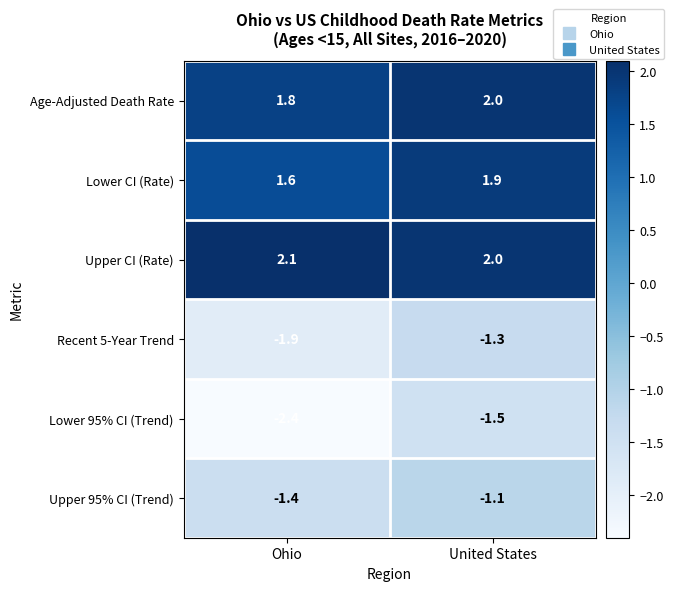

Count the number of data series in this chart.

6